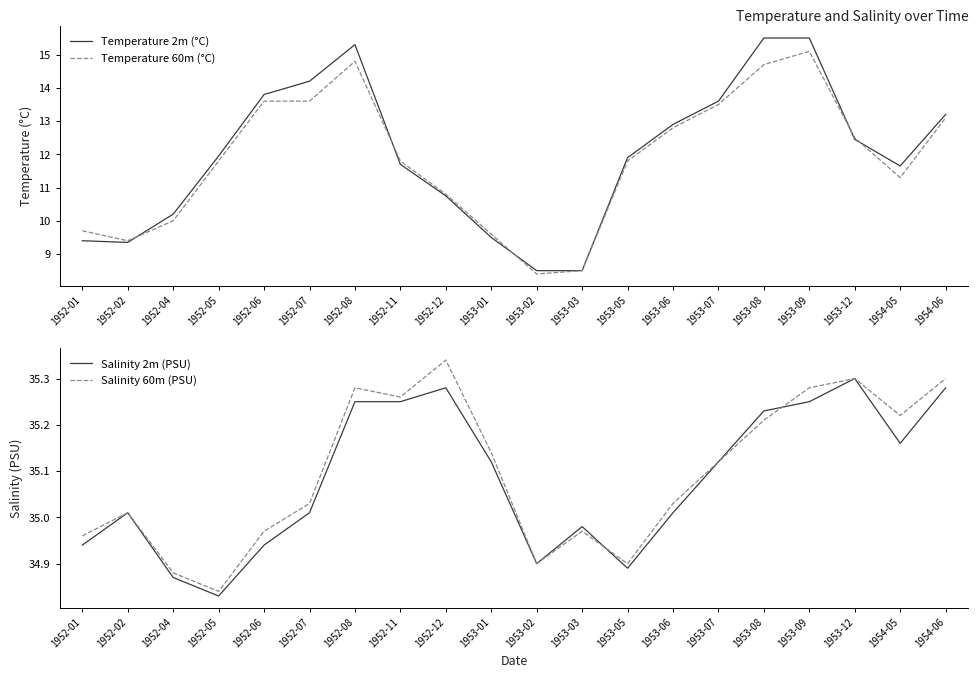

What is the lowest value of the Temperature 2m (°C) series?

8.5